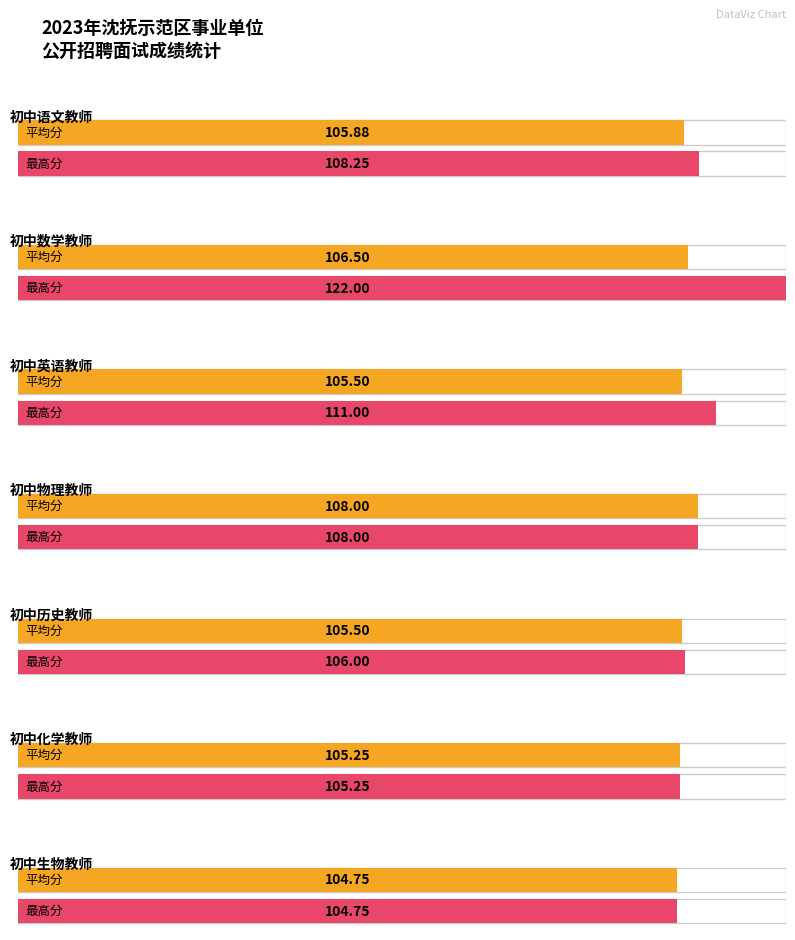

How many bars are there in each group?

2